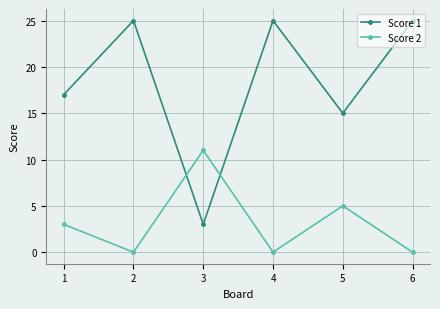

Reading right to left, what are all the values shown in this chart?

Score 1: 25	15	25	3	25	17
Score 2: 0	5	0	11	0	3